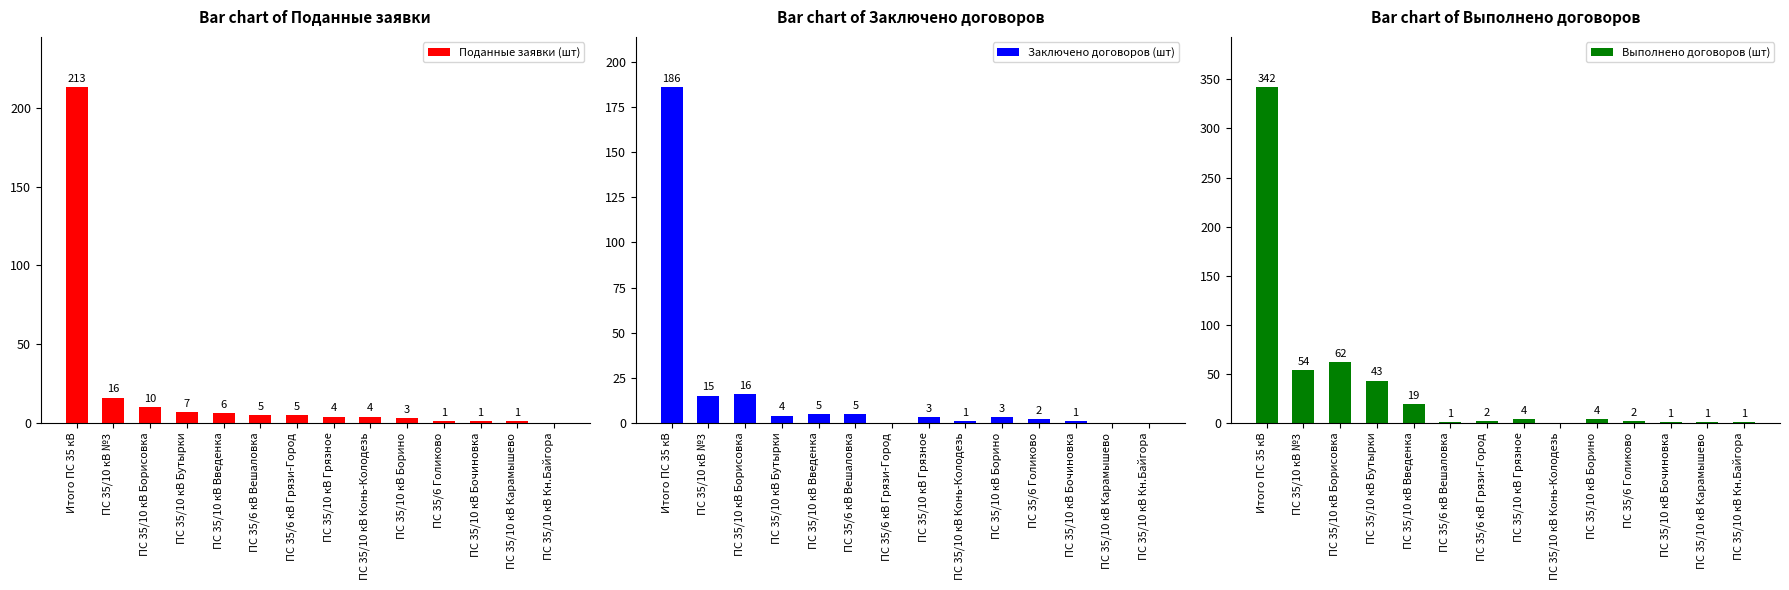

How many bars are there in each group?

3